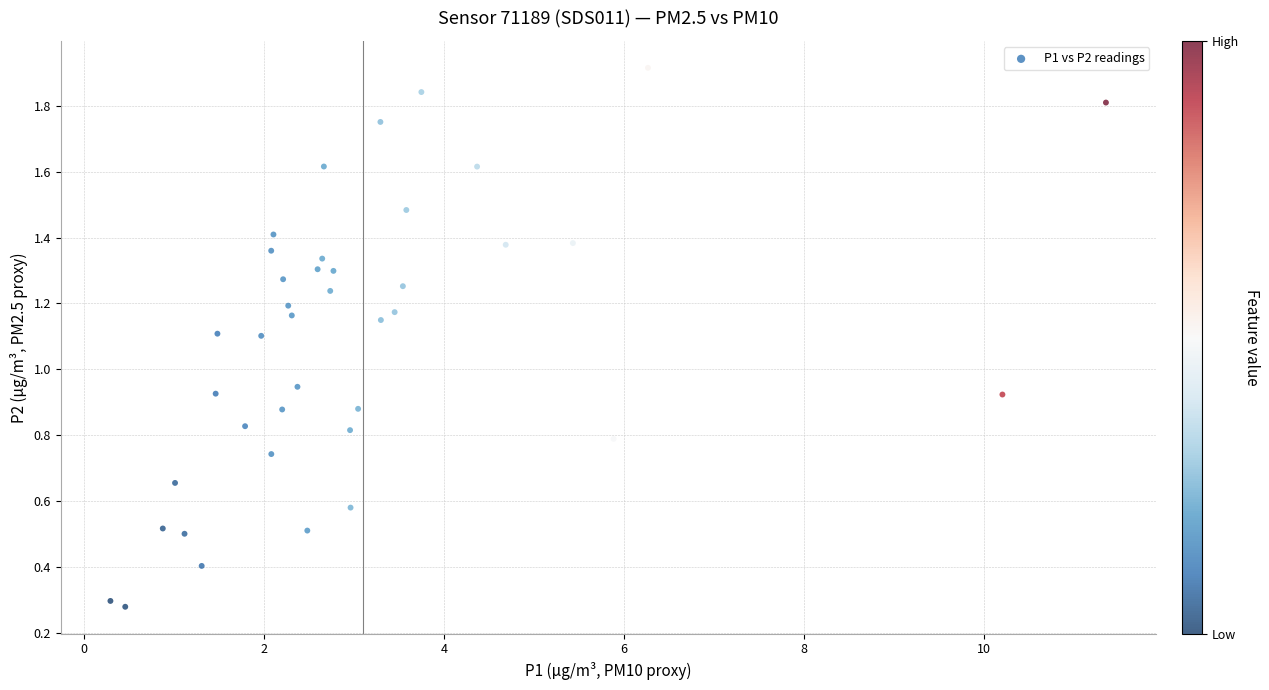

What is the range of X values (max minus min)?

11.1